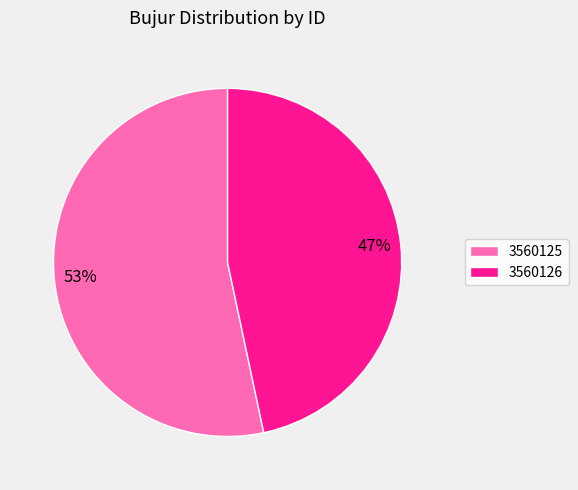

What is the largest slice in the pie chart?

3560125